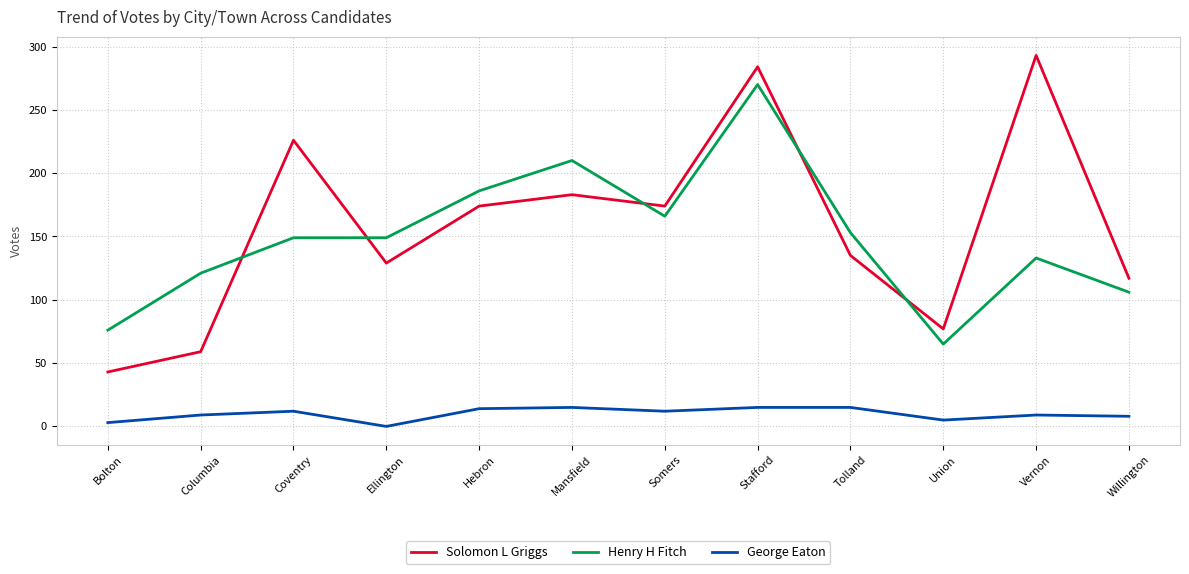

What is the sum of the George Eaton values at Tolland and Willington?

23